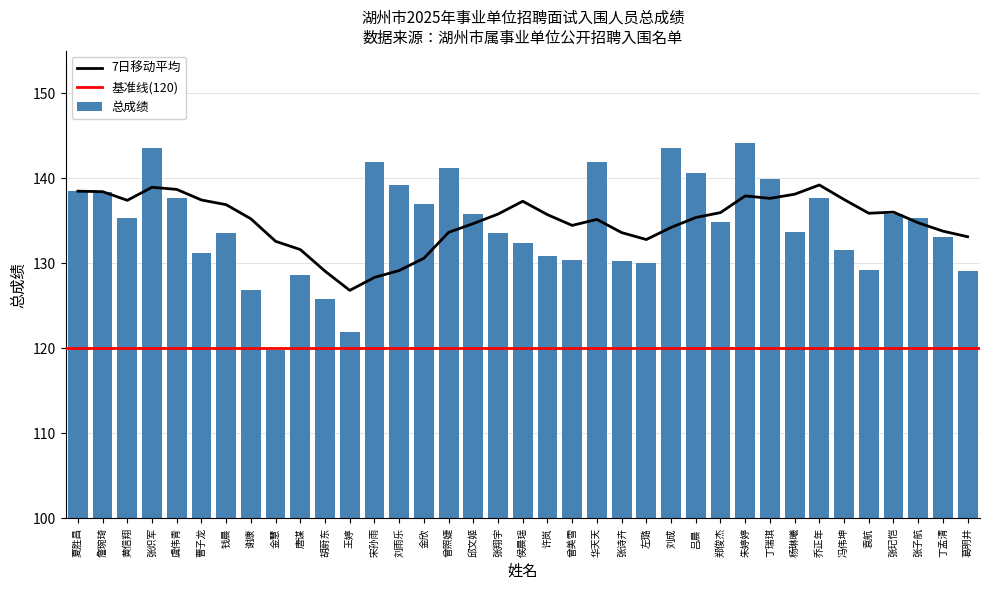

List the labels in order of value, largest first.

朱婷婷, 张炽军, 刘成, 华天天, 宋孙雨, 曾照婕, 吕晨, 丁瑞琪, 刘雨乐, 夏胜昌, 詹琬琦, 虞伟青, 乔正年, 金欣, 邱文姬, 张玘恺, 黄信翔, 张子航, 郑俊杰, 杨琳曦, 钱晨, 张翔宇, 丁孟清, 侯晨瑶, 冯伟坤, 曹子龙, 许岚, 曾美雪, 张诗卉, 左璐, 袁航, 葛明井, 唐谋, 谢康, 胡蔚东, 王婷, 金慧